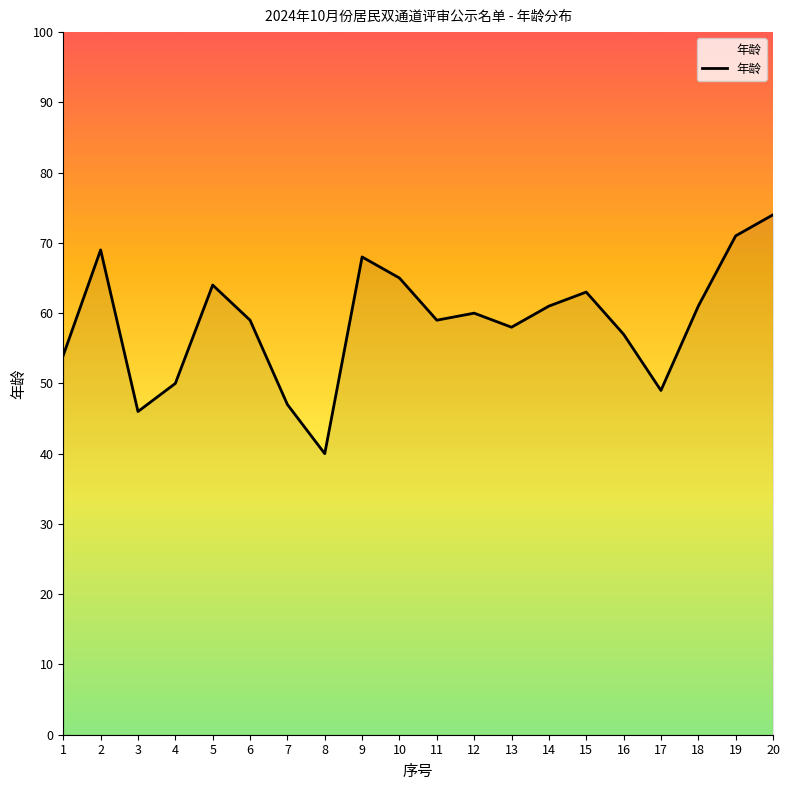

What is the difference between the second highest and second lowest values?

25